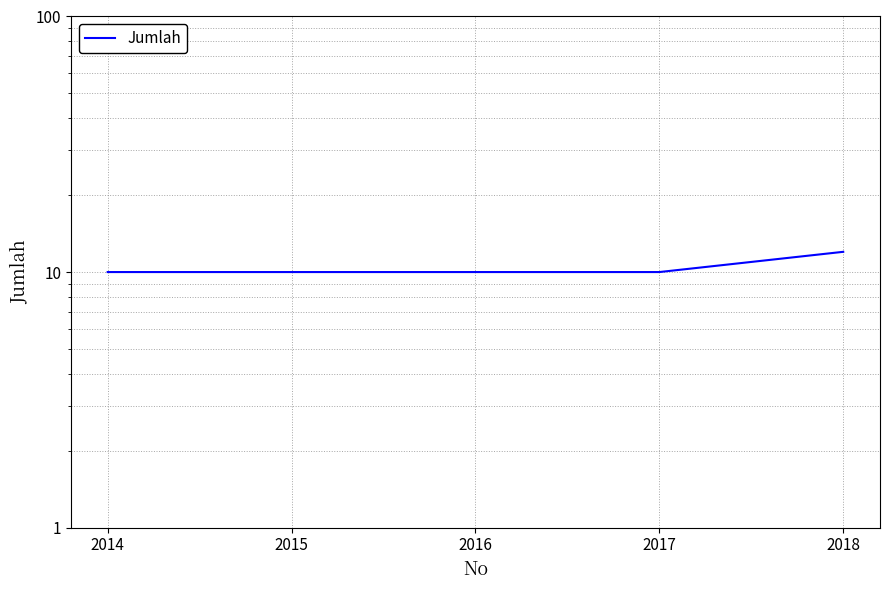

Reading left to right, what are all the values shown in this chart?

2014=10	2015=10	2016=10	2017=10	2018=12